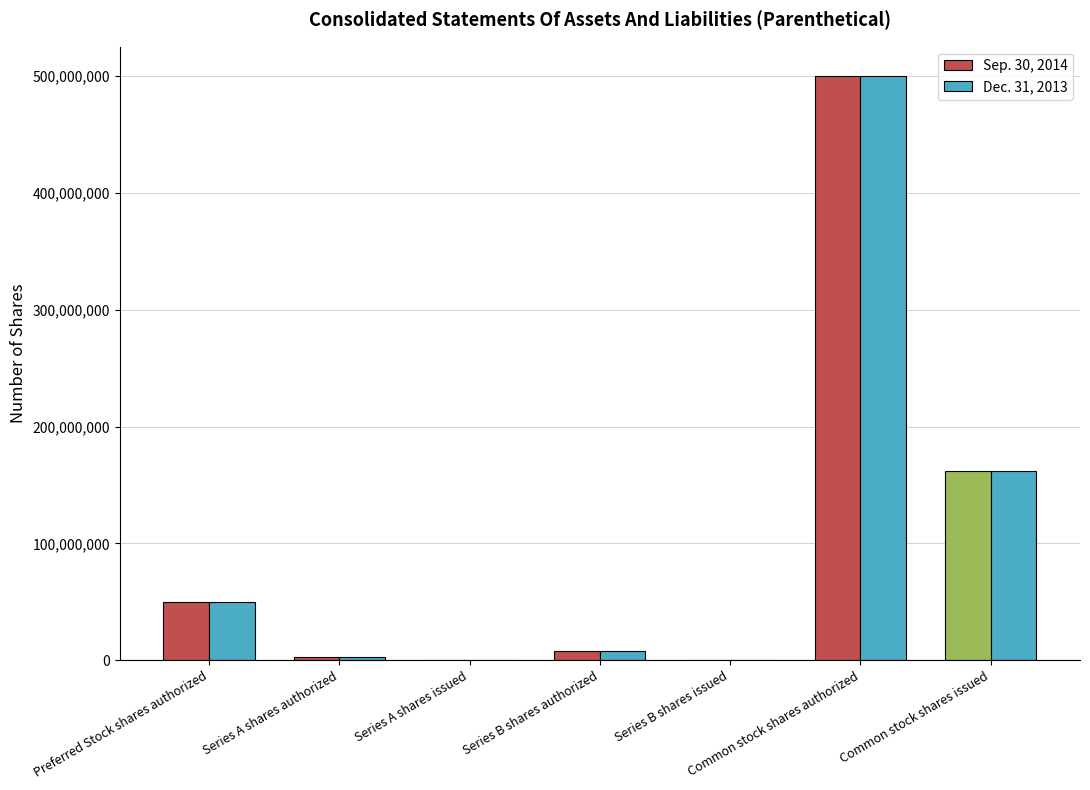

At which category is the sum across all series the highest?

Common stock shares authorized